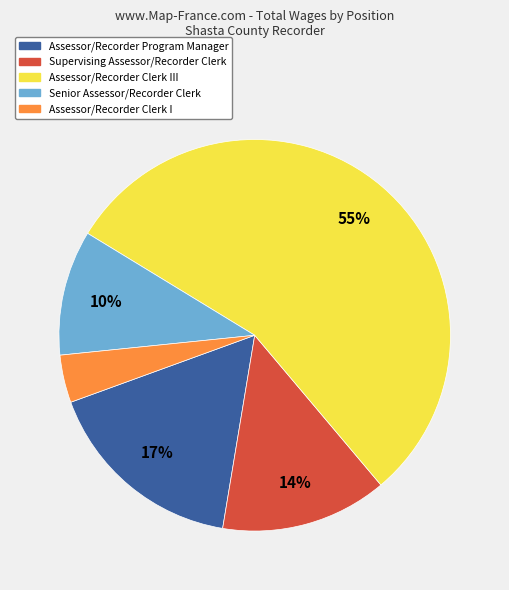

To the nearest percent, what is the difference between the largest and smallest slice percentages?

51%